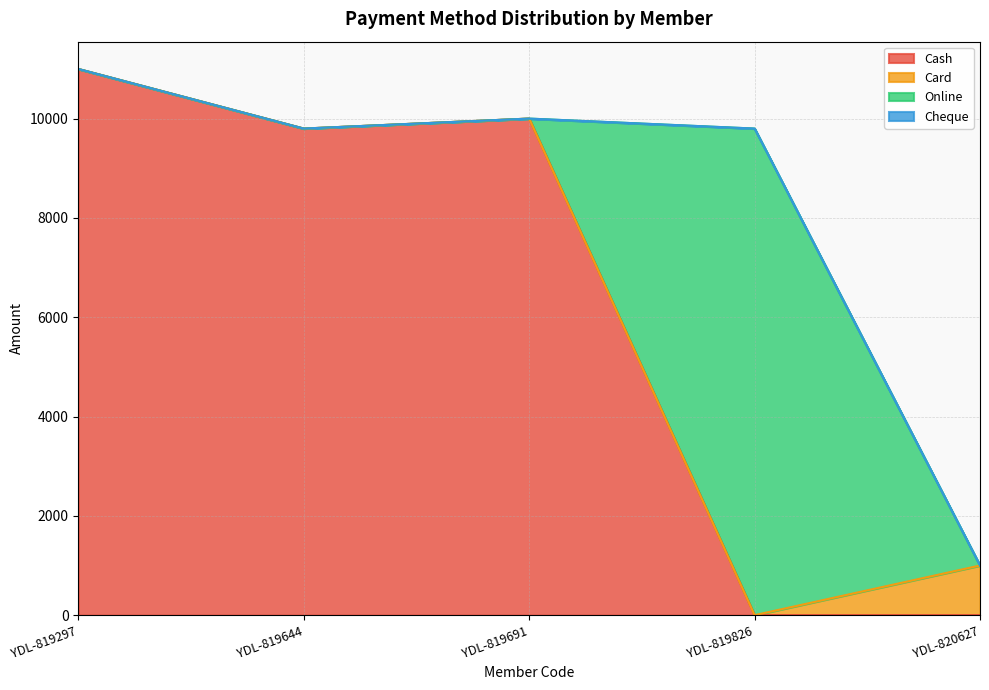

How many lines are shown in the chart?

4